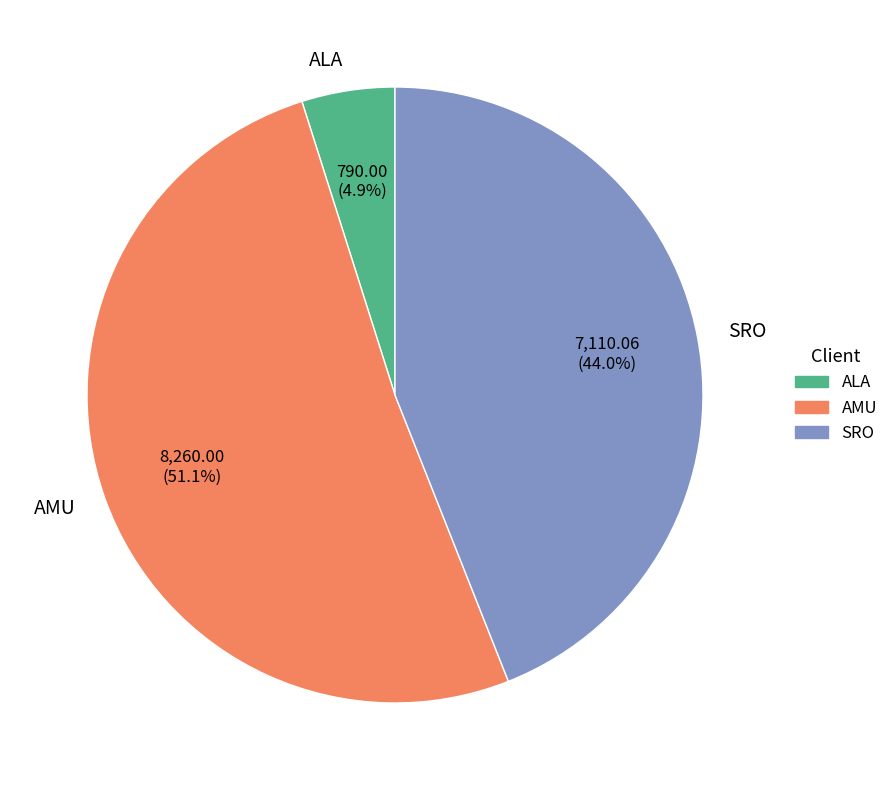

Count the number of slices in the pie.

3